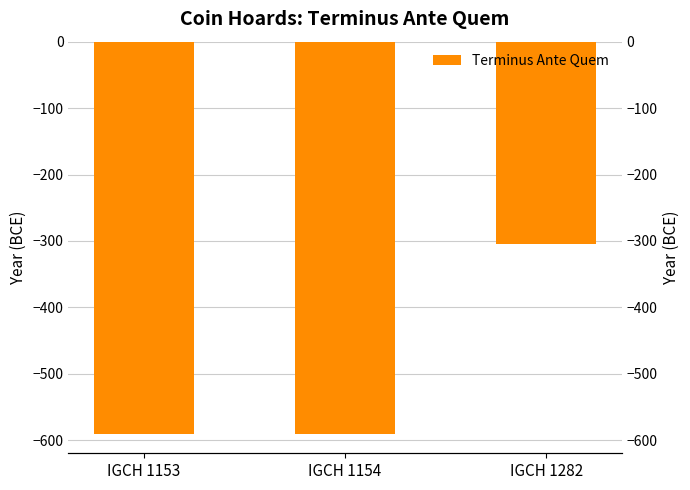

What is the value of the 2nd bar from the left?

-590